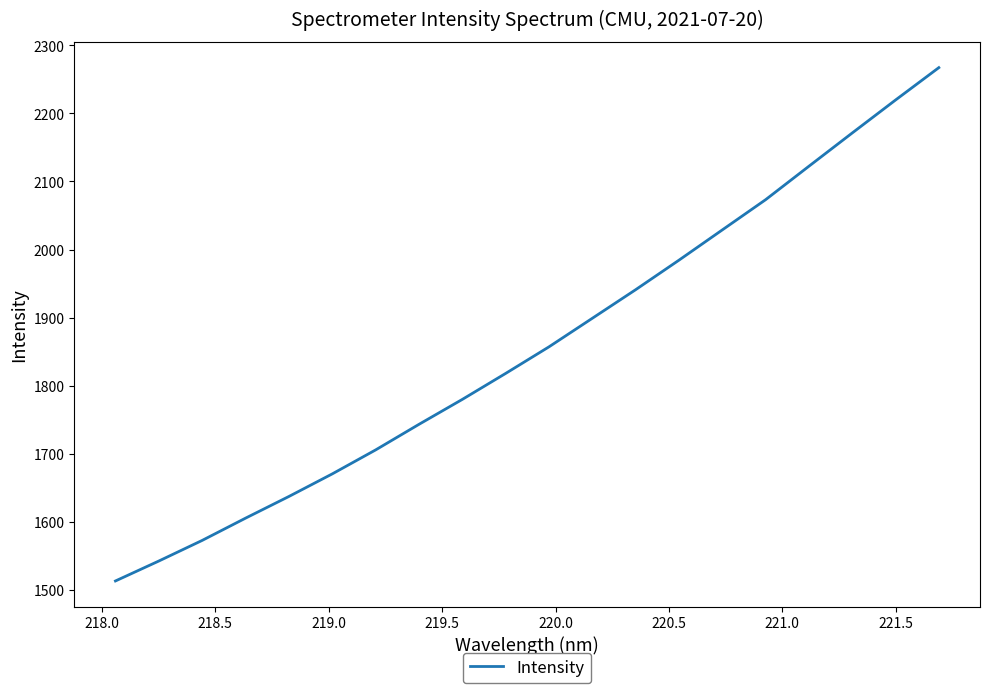

What is the greatest value displayed?

2267.3